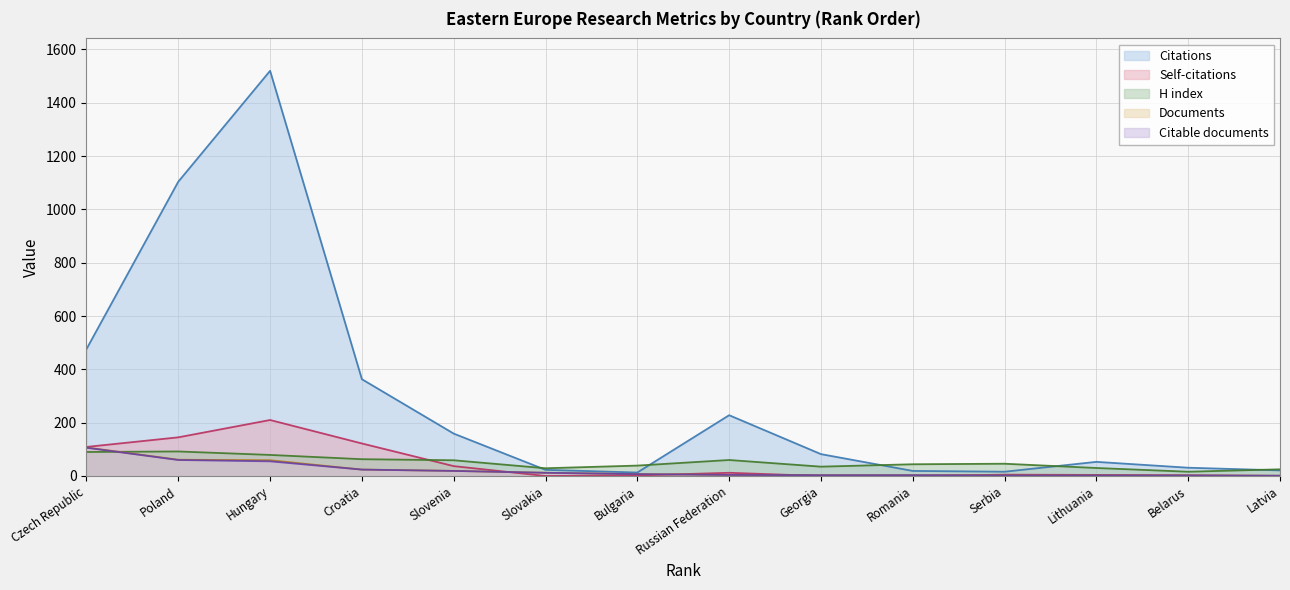

At which category does Citations reach its first local valley?

Bulgaria